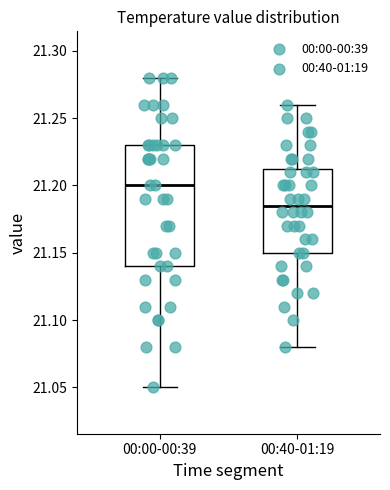

Which box is the tallest, from its lower edge to its upper edge?

00:00-00:39